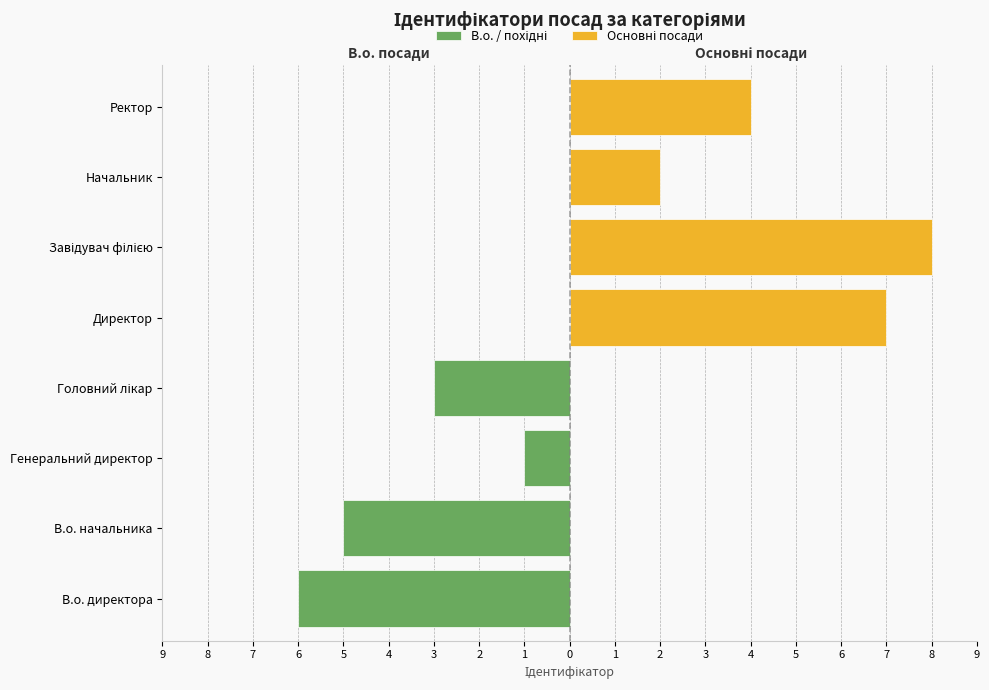

List the series in order of their overall mean, highest first.

Основні посади, В.о. / похідні